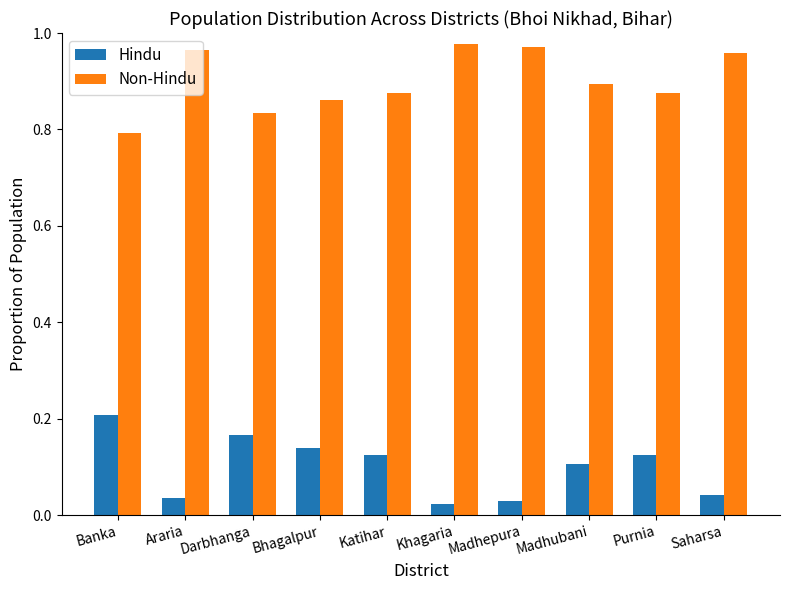

List the series in order of their peak value, highest first.

Non-Hindu, Hindu